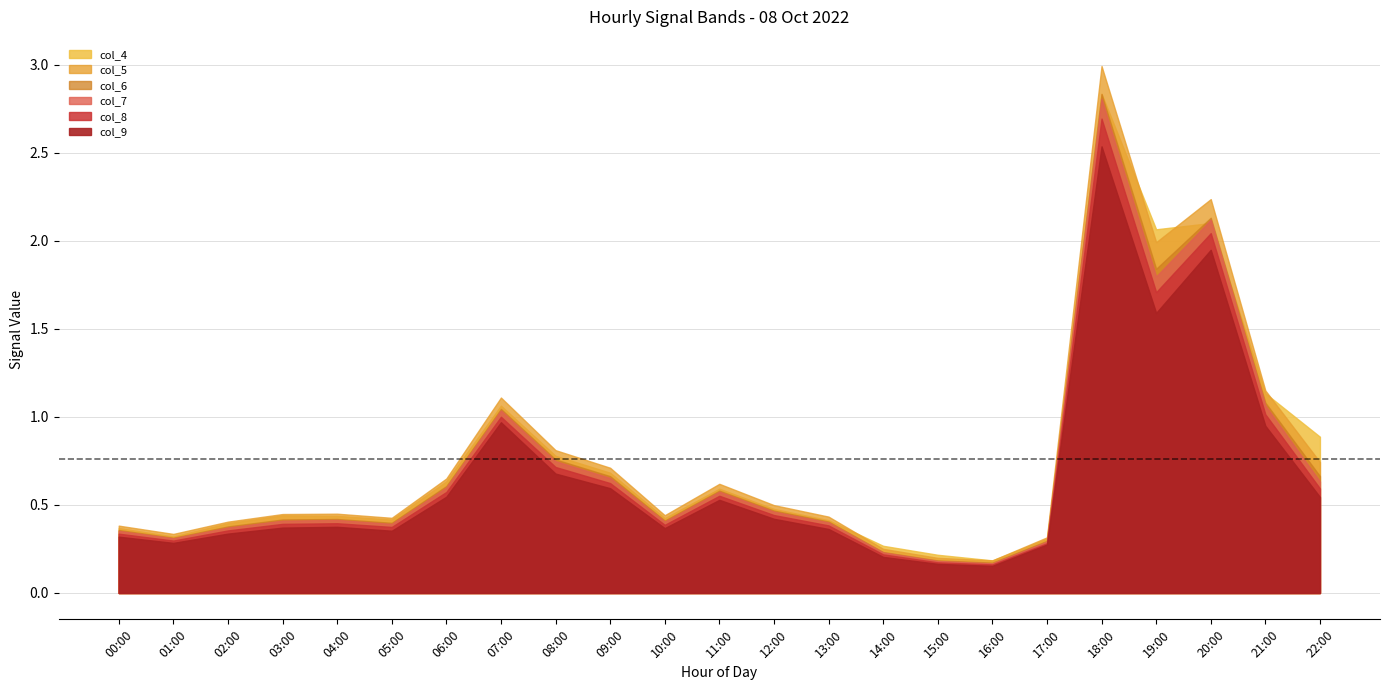

Is the value of col_6 at 09:00 greater than the value of col_5 at 08:00?

No